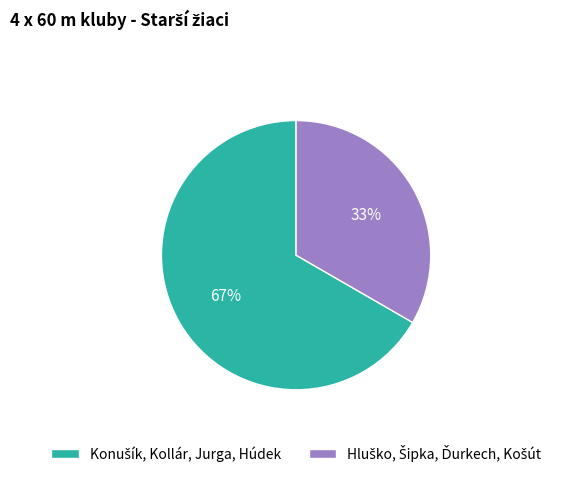

To the nearest percent, what is the average slice percentage?

50%